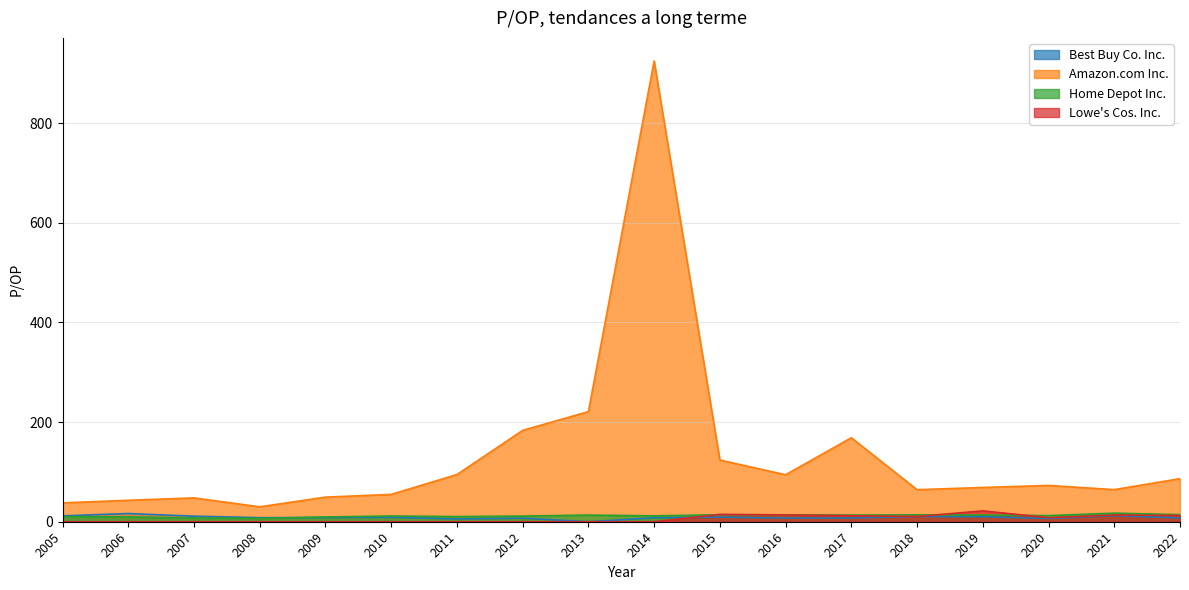

Reading right to left, extract all data points from this chart.

Best Buy Co. Inc.: 2022=7.5	2021=12.4	2020=6.5	2019=10.0	2018=10.6	2017=7.5	2016=7.4	2015=9.2	2014=7.9	2013=0.0	2012=7.1	2011=5.6	2010=8.8	2009=8.3	2008=8.2	2007=11.2	2006=16.5	2005=11.8
Amazon.com Inc.: 2022=86.5	2021=64.5	2020=72.8	2019=68.8	2018=64.3	2017=168.6	2016=94.3	2015=123.8	2014=925.1	2013=221.1	2012=183.4	2011=94.7	2010=54.9	2009=49.4	2008=29.9	2007=47.9	2006=43.1	2005=37.8
Home Depot Inc.: 2022=14.2	2021=17.2	2020=12.3	2019=13.5	2018=13.8	2017=13.3	2016=13.9	2015=14.0	2014=11.9	2013=13.3	2012=11.4	2011=10.4	2010=11.5	2009=9.6	2008=6.8	2007=7.5	2006=9.7	2005=10.3
Lowe's Cos. Inc.: 2022=12.4	2021=13.5	2020=8.1	2019=21.8	2018=10.6	2017=12.0	2016=13.7	2015=14.8	2014=0.0	2013=0.0	2012=0.0	2011=0.0	2010=0.0	2009=0.0	2008=0.0	2007=0.0	2006=0.0	2005=0.0